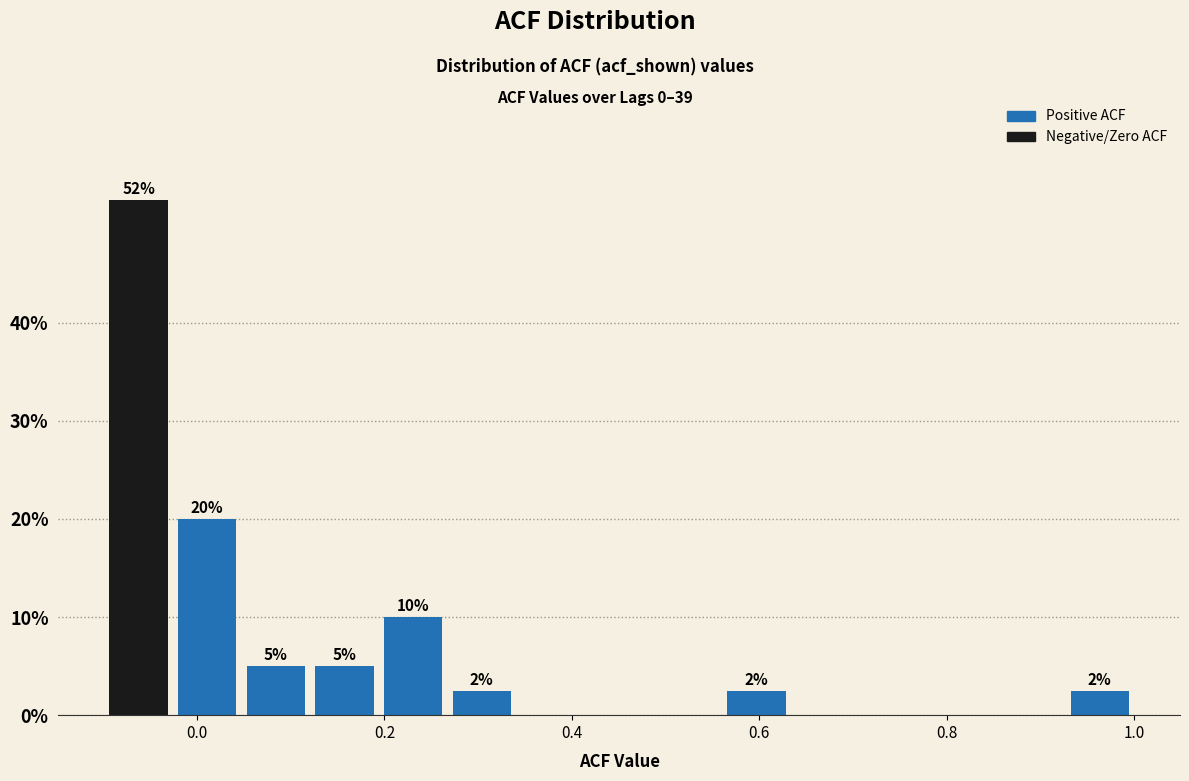

Around what value on the x-axis is the tallest bar? Give the approximate position of its centre, as read against the axis.

-0.06